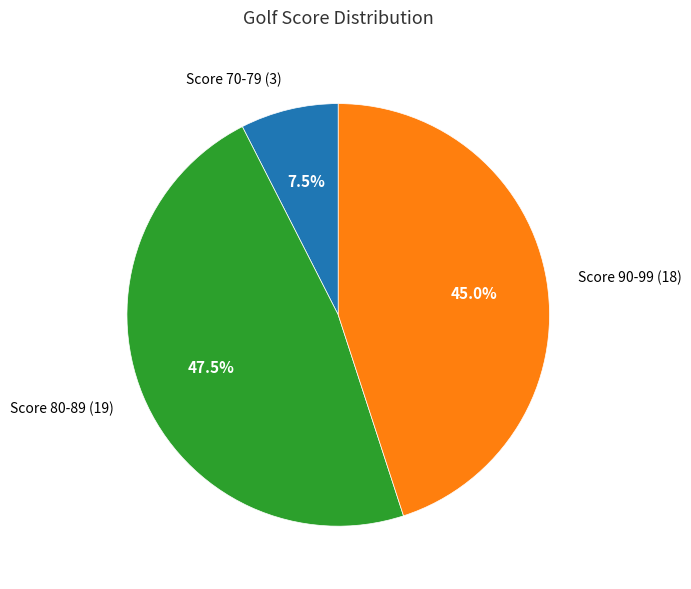

Is there a majority slice in this chart?

No